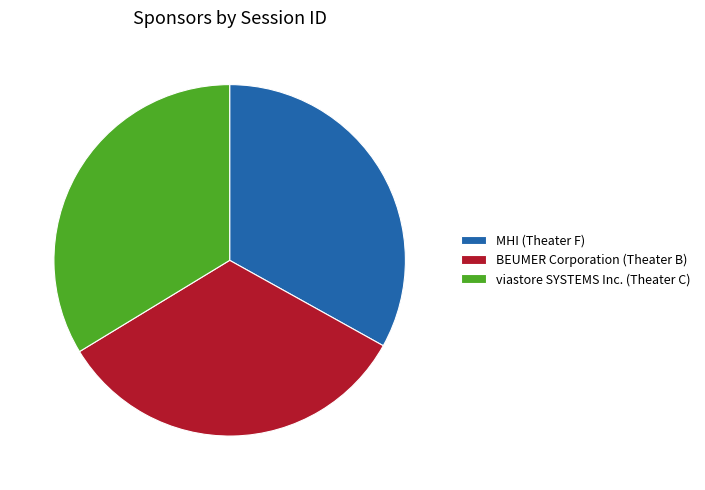

Is there a majority slice in this chart?

No